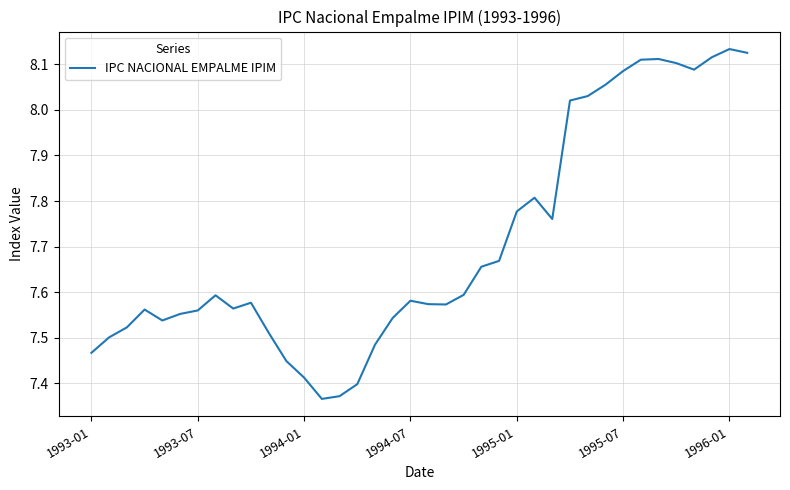

What is the difference between the maximum and minimum values?

0.8